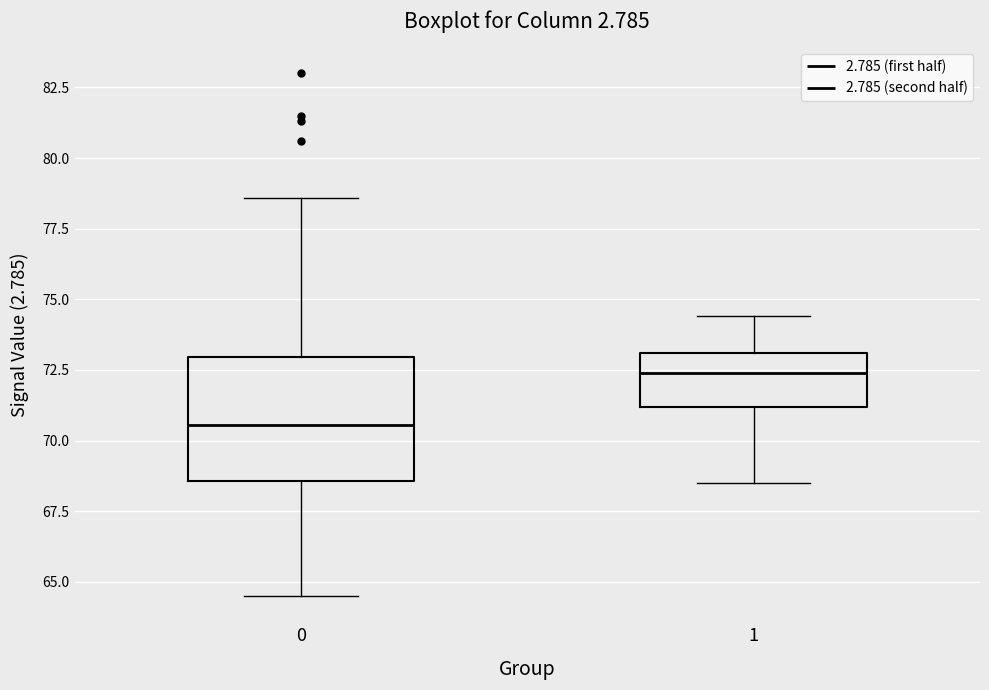

Which box has the highest median line?

1